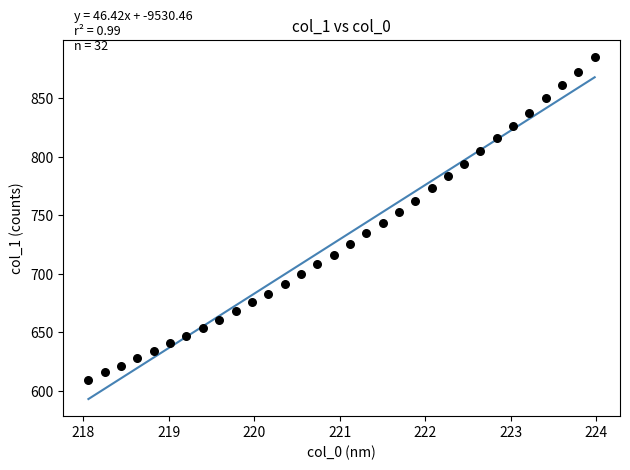

What is the range of X values (max minus min)?

5.9